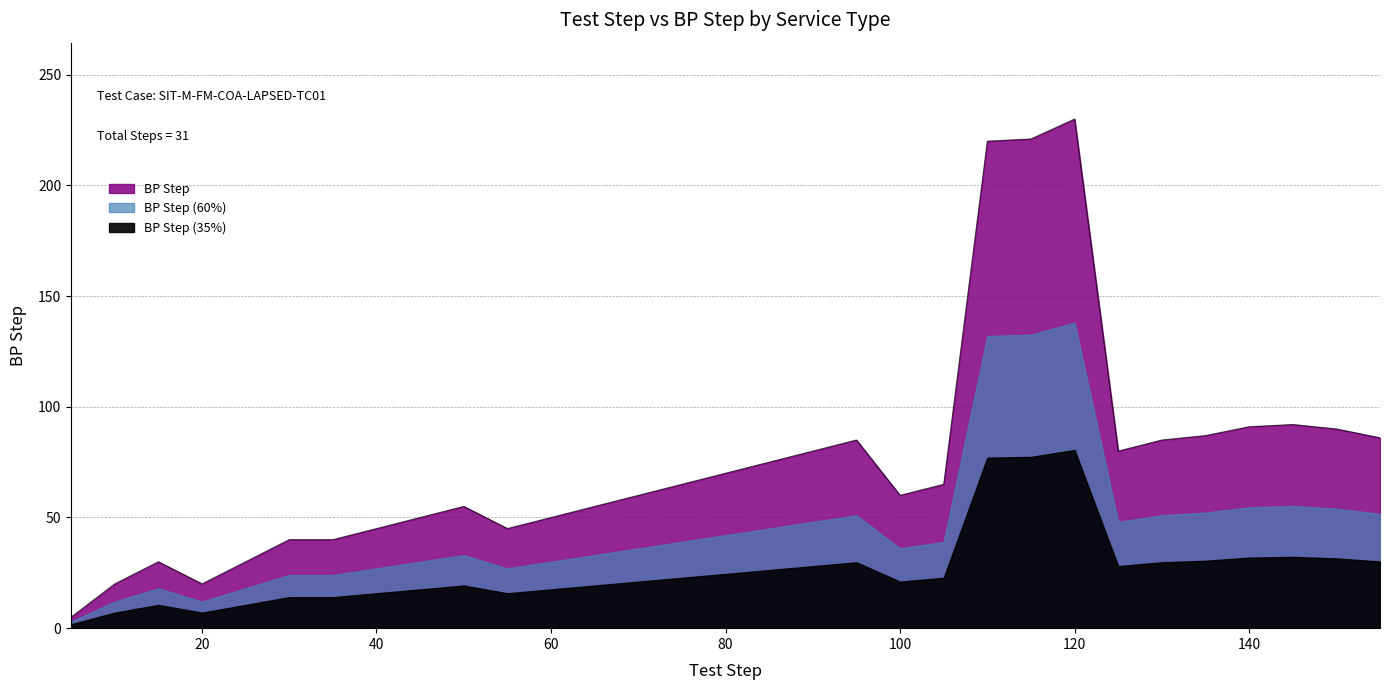

Reading left to right, list all the values displayed in this chart.

5=5	10=20	15=30	20=20	25=30	30=40	35=40	40=45	45=50	50=55	55=45	60=50	65=55	70=60	75=65	80=70	85=75	90=80	95=85	100=60	105=65	110=220	115=221	120=230	125=80	130=85	135=87	140=91	145=92	150=90	155=86